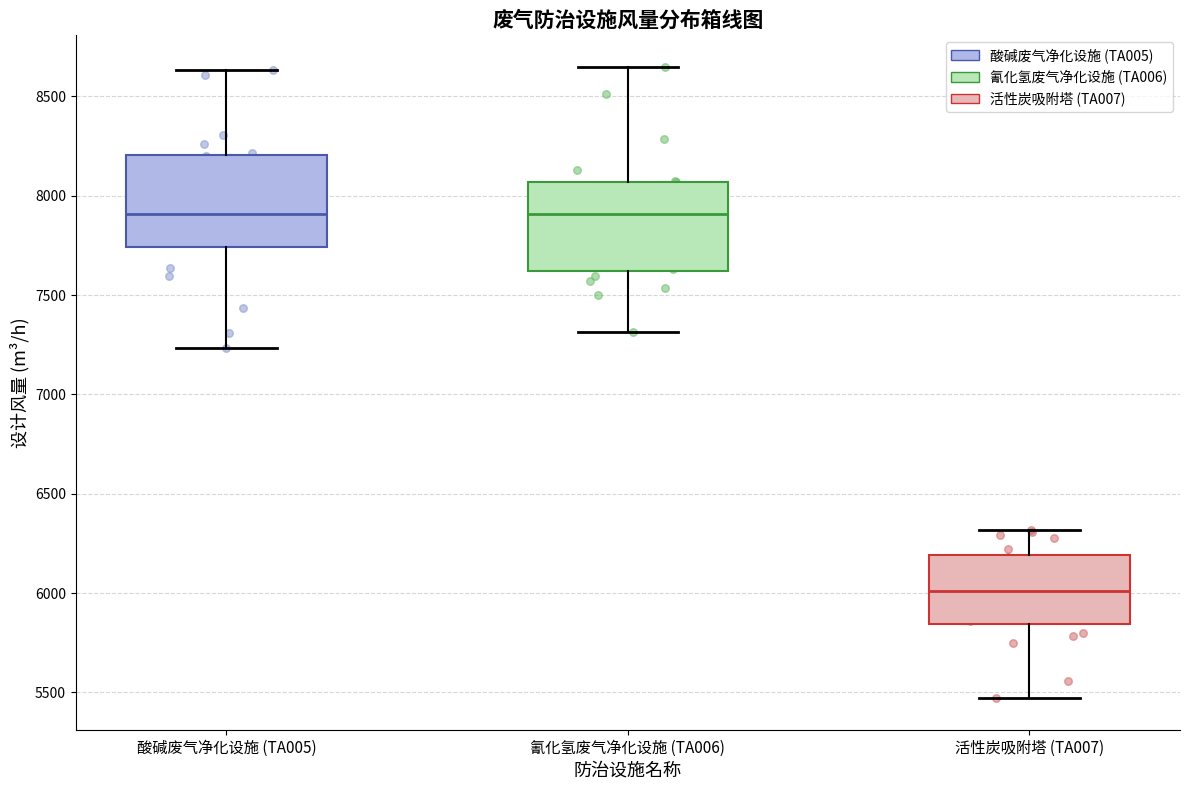

Where does the median line of the box for 氰化氢废气净化设施 (TA006) sit on the y-axis? The values are not printed on the chart, so give them approximately, as read against the axis.

7900